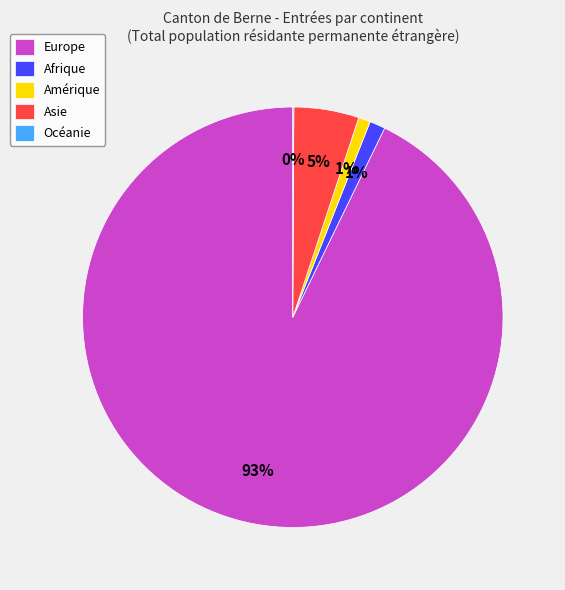

Which has a higher value, Asie or Europe?

Europe